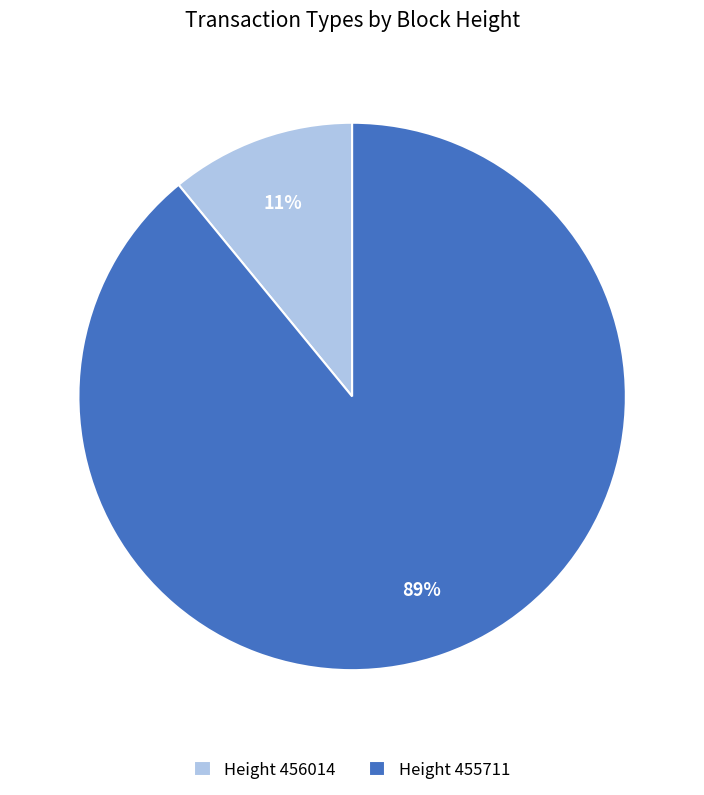

Which slice is the smallest?

Height 456014